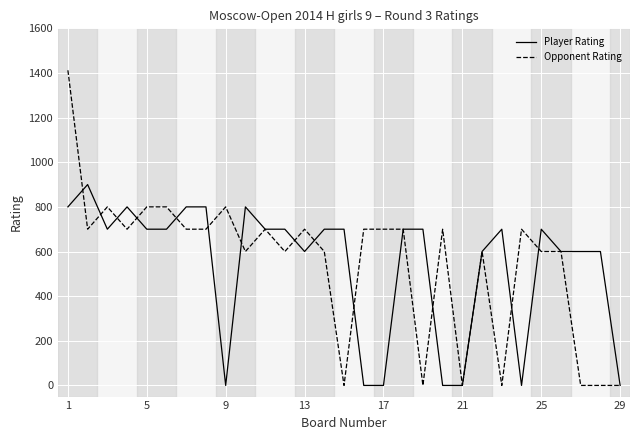

Which series has the largest range (max minus min)?

Opponent Rating